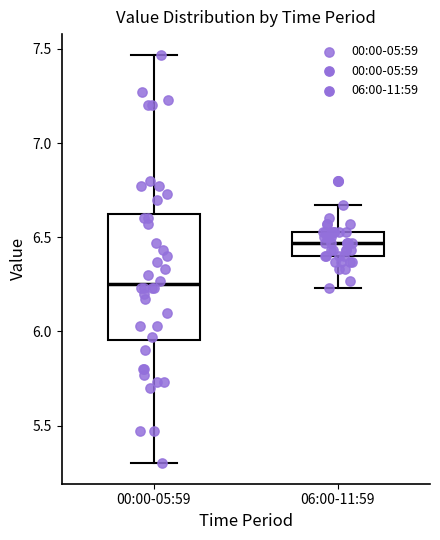

Comparing the boxes themselves (not the whiskers), which one is the tallest?

00:00-05:59